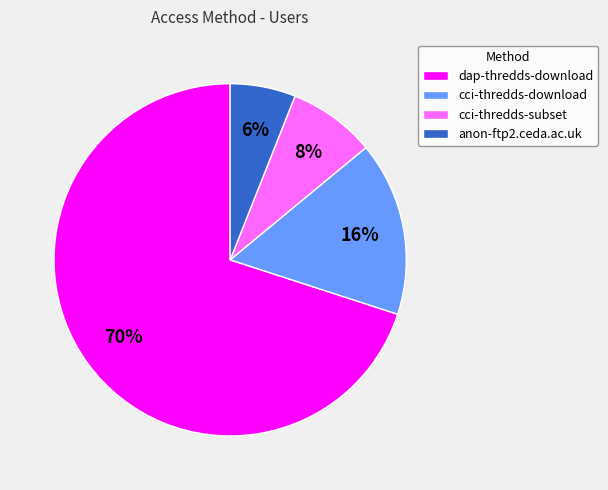

To the nearest percent, what is the combined percentage of cci-thredds-subset and anon-ftp2.ceda.ac.uk?

14%